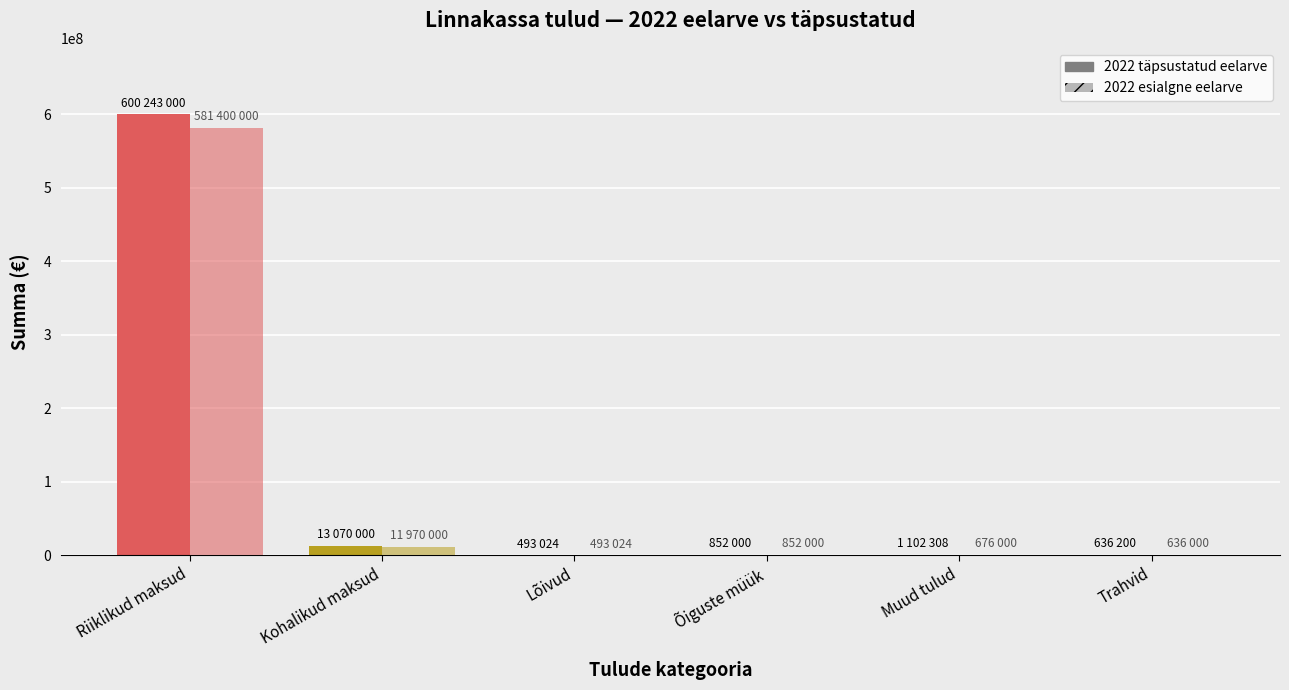

How many data points does each series have?

6